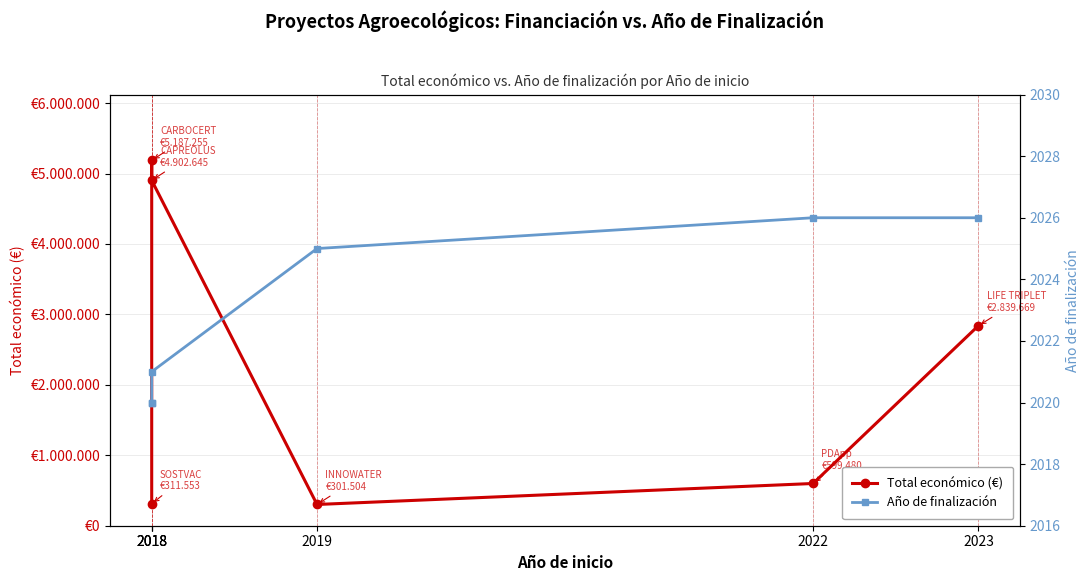

How many distinct data groups are displayed?

2